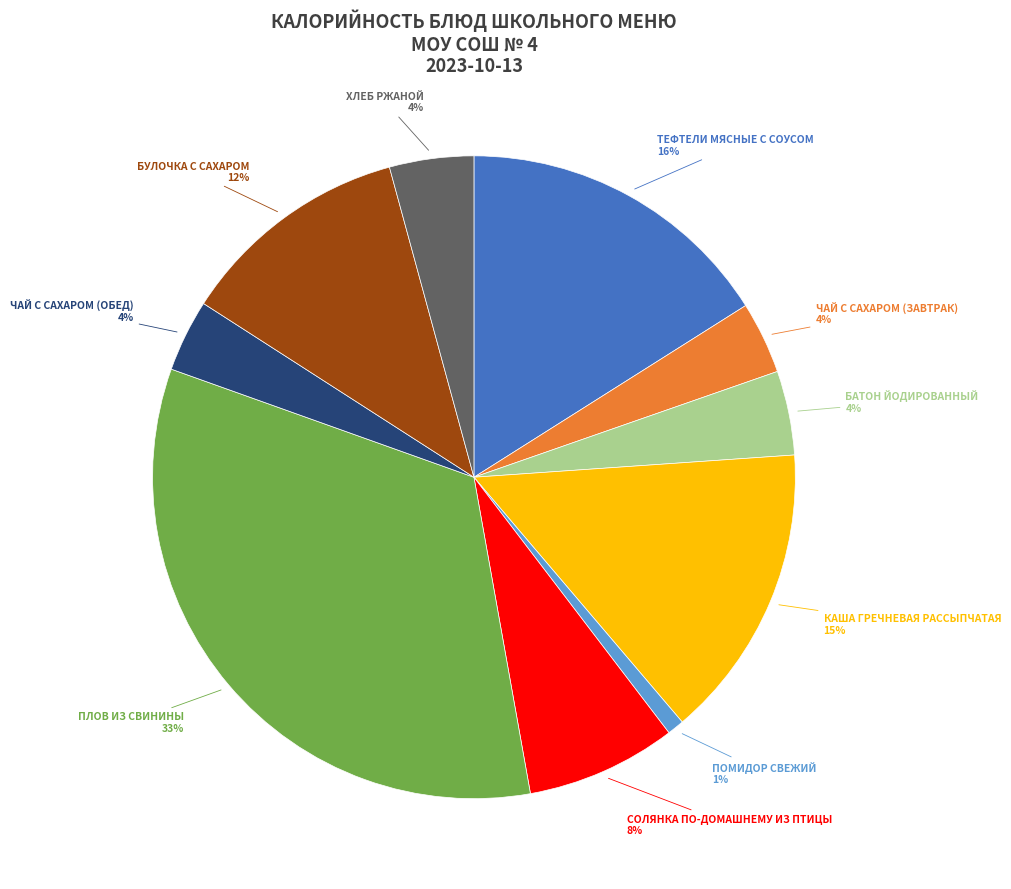

To the nearest percent, what is the difference between the largest and smallest slice percentages?

32%